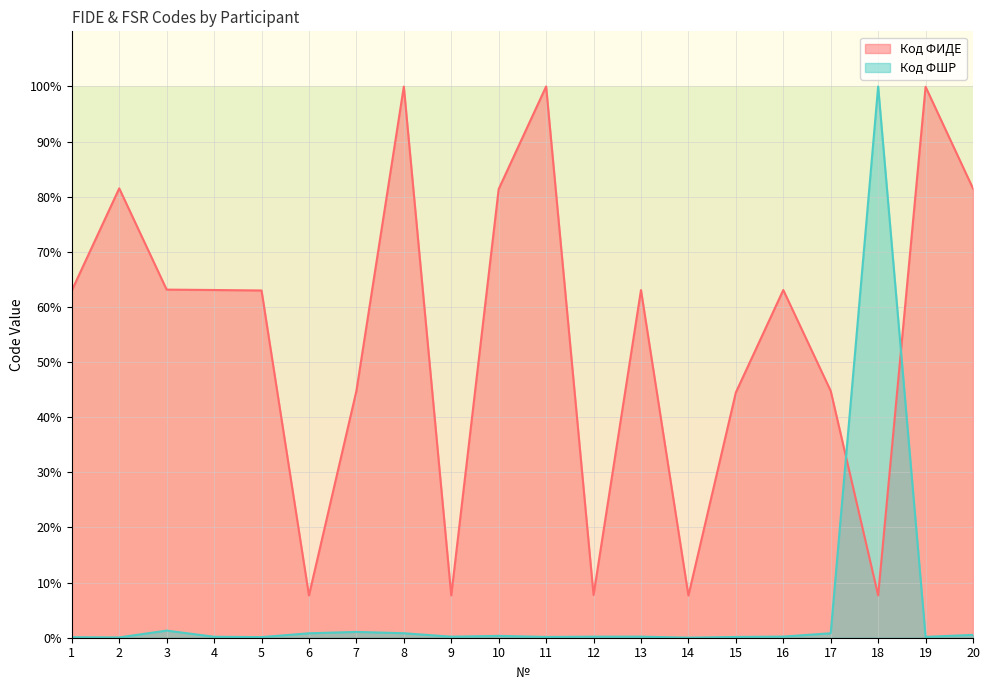

What is the approximate value of Код ФШР at 7?

1.1